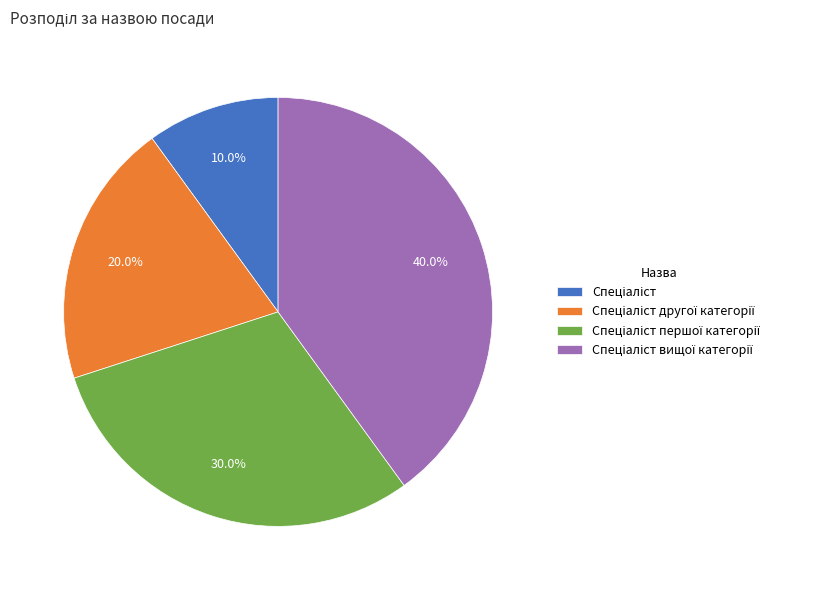

Does any single category account for the majority?

No